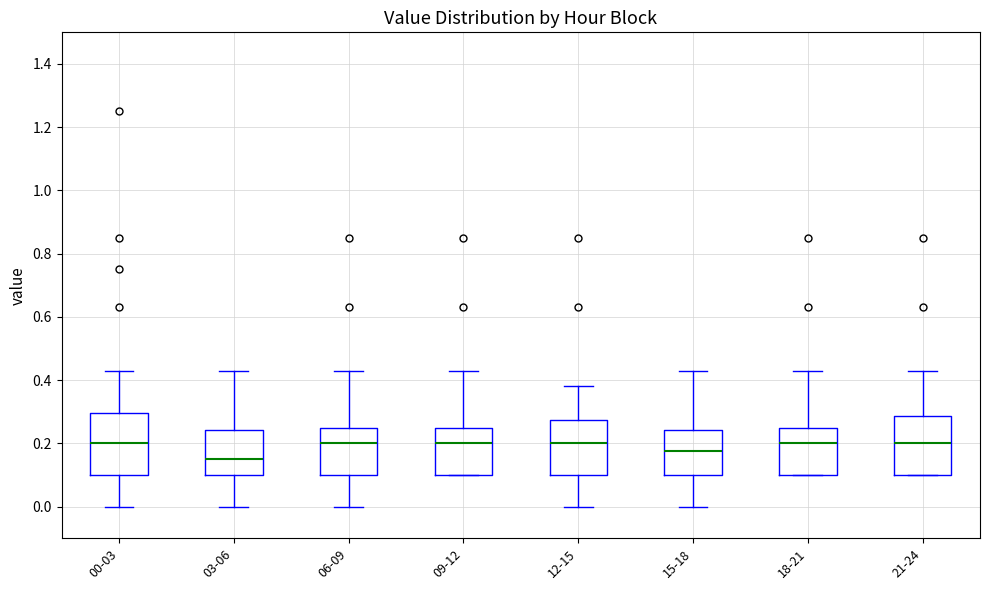

Reading left to right, read every box against the y-axis: the position of its median line, the range the box covers, and the ends of its whiskers. The values are not printed on the chart, so give them approximately, as read against the axis.

00-03: median 0.20, box 0.10 to 0.30, whiskers 0.00 to 0.44
03-06: median 0.16, box 0.10 to 0.24, whiskers 0.00 to 0.44
06-09: median 0.20, box 0.10 to 0.26, whiskers 0.00 to 0.44
09-12: median 0.20, box 0.10 to 0.26, whiskers 0.10 to 0.44
12-15: median 0.20, box 0.10 to 0.28, whiskers 0.00 to 0.38
15-18: median 0.18, box 0.10 to 0.24, whiskers 0.00 to 0.44
18-21: median 0.20, box 0.10 to 0.26, whiskers 0.10 to 0.44
21-24: median 0.20, box 0.10 to 0.28, whiskers 0.10 to 0.44